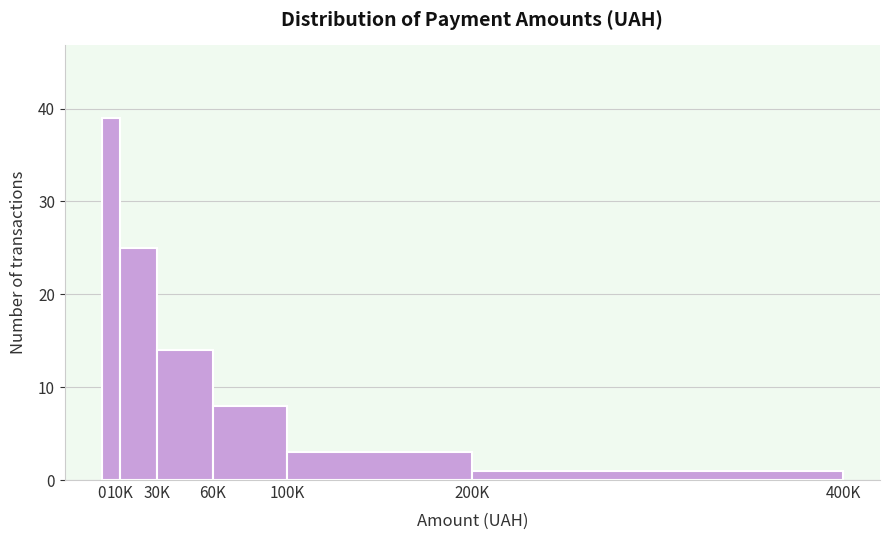

Reading left to right, what are all the values shown in this chart?

39	25	14	8	3	1